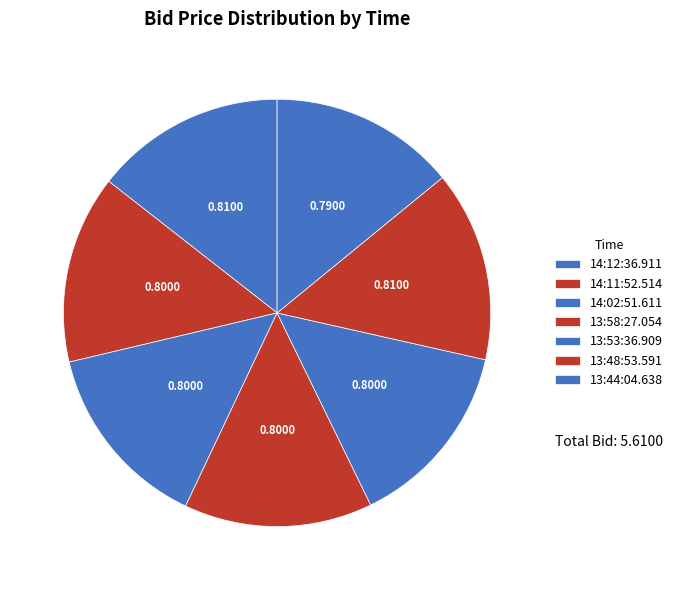

True or false: 13:58:27.054 accounts for 14% of the total.

True